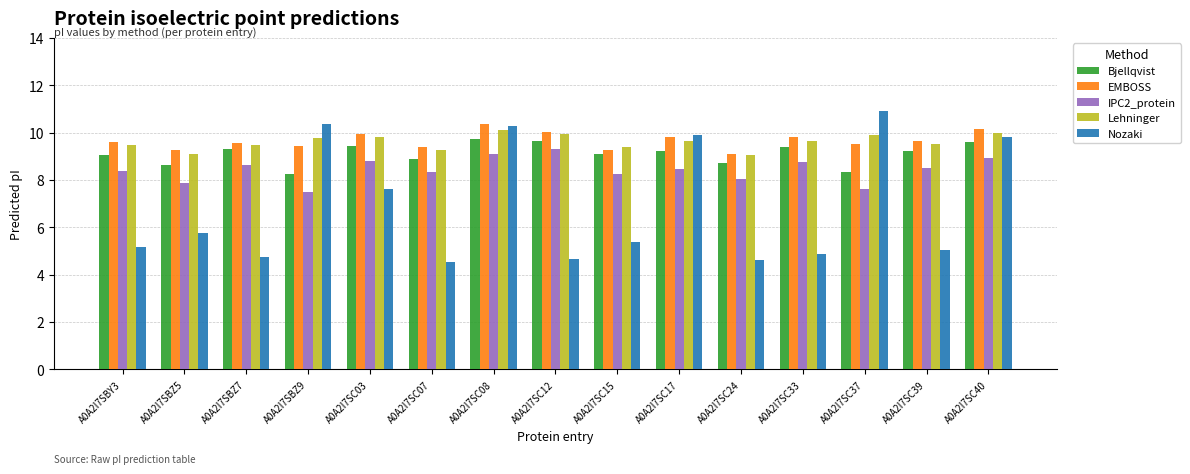

What is the maximum value shown in the chart?

10.9